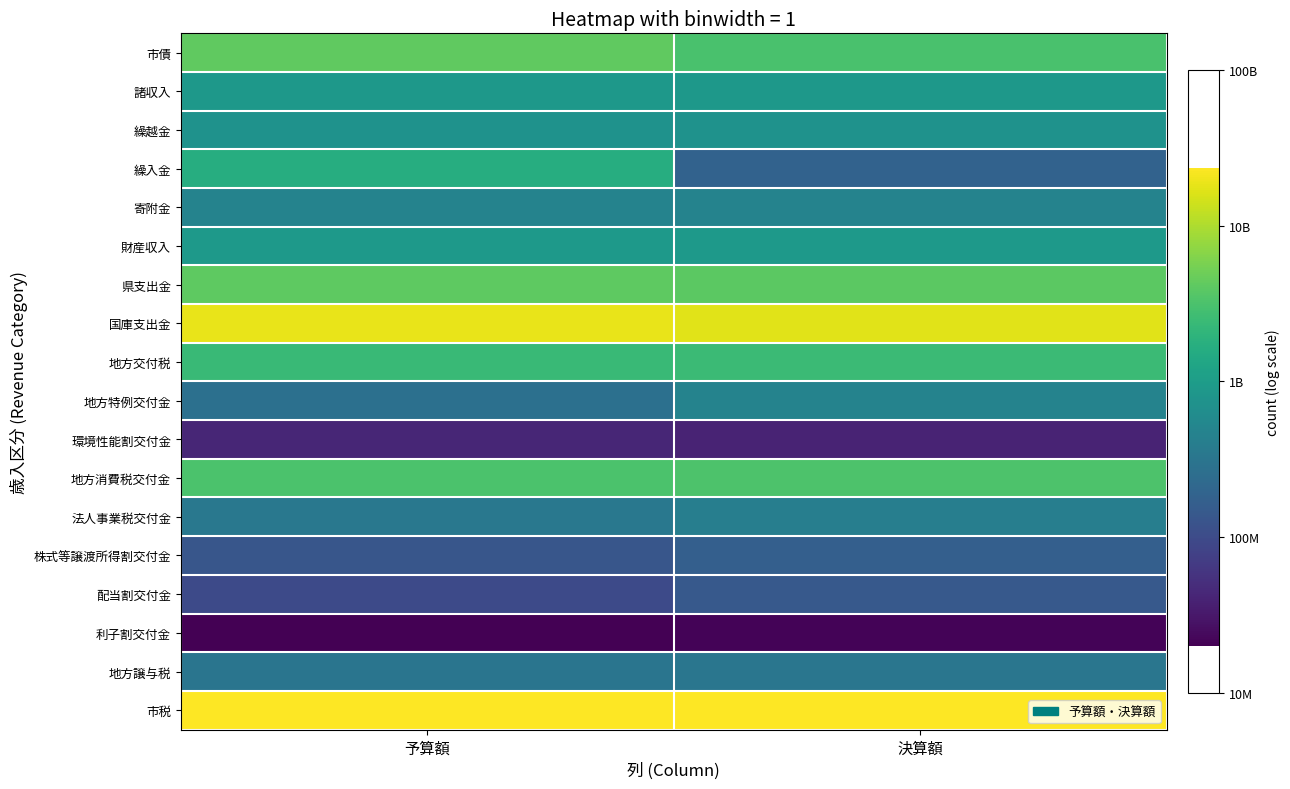

Reading left to right, what are all the values shown in this chart?

市税: 予算額=10.4	決算額=10.4
地方譲与税: 予算額=8.5	決算額=8.5
利子割交付金: 予算額=7.3	決算額=7.3
配当割交付金: 予算額=8.0	決算額=8.2
株式等譲渡所得割交付金: 予算額=8.1	決算額=8.2
法人事業税交付金: 予算額=8.5	決算額=8.6
地方消費税交付金: 予算額=9.5	決算額=9.5
環境性能割交付金: 予算額=7.6	決算額=7.6
地方特例交付金: 予算額=8.4	決算額=8.7
地方交付税: 予算額=9.4	決算額=9.4
国庫支出金: 予算額=10.3	決算額=10.2
県支出金: 予算額=9.6	決算額=9.6
財産収入: 予算額=9.0	決算額=9.0
寄附金: 予算額=8.7	決算額=8.7
繰入金: 予算額=9.2	決算額=8.3
繰越金: 予算額=8.9	決算額=8.9
諸収入: 予算額=8.9	決算額=8.9
市債: 予算額=9.6	決算額=9.5